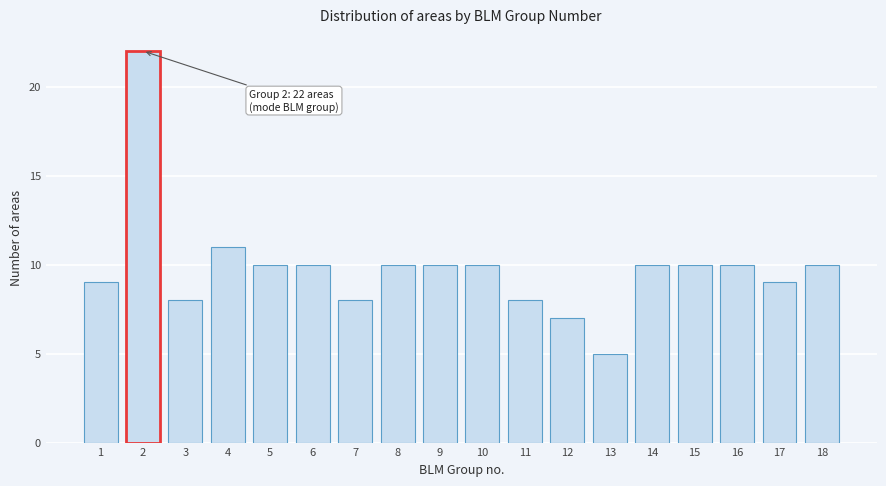

Reading left to right, transcribe all the data shown in this chart.

1=9	2=22	3=8	4=11	5=10	6=10	7=8	8=10	9=10	10=10	11=8	12=7	13=5	14=10	15=10	16=10	17=9	18=10